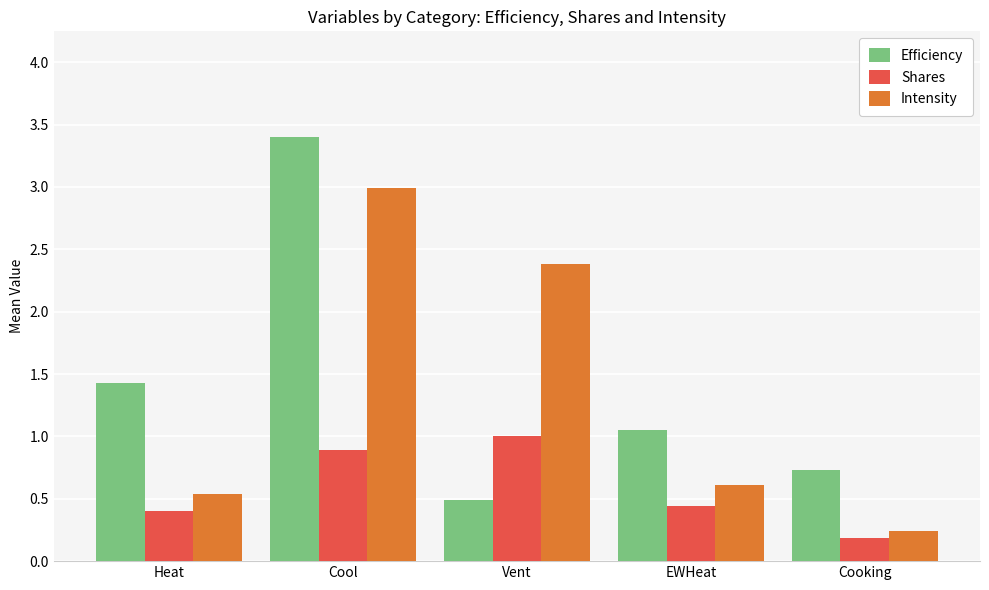

What is the difference between the second highest and second lowest values in the Efficiency series?

0.7